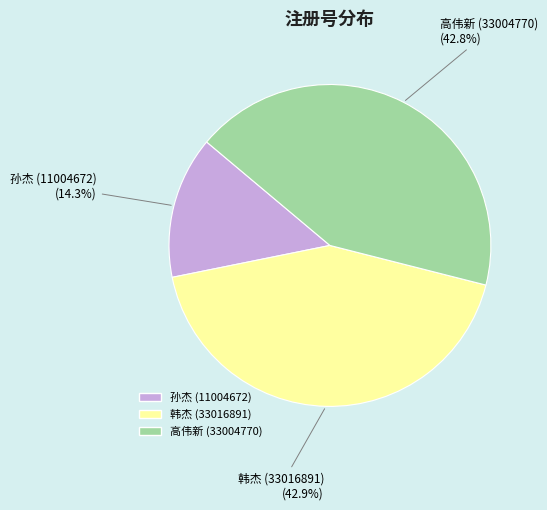

True or false: 孙杰 (11004672) accounts for 14% of the total.

True